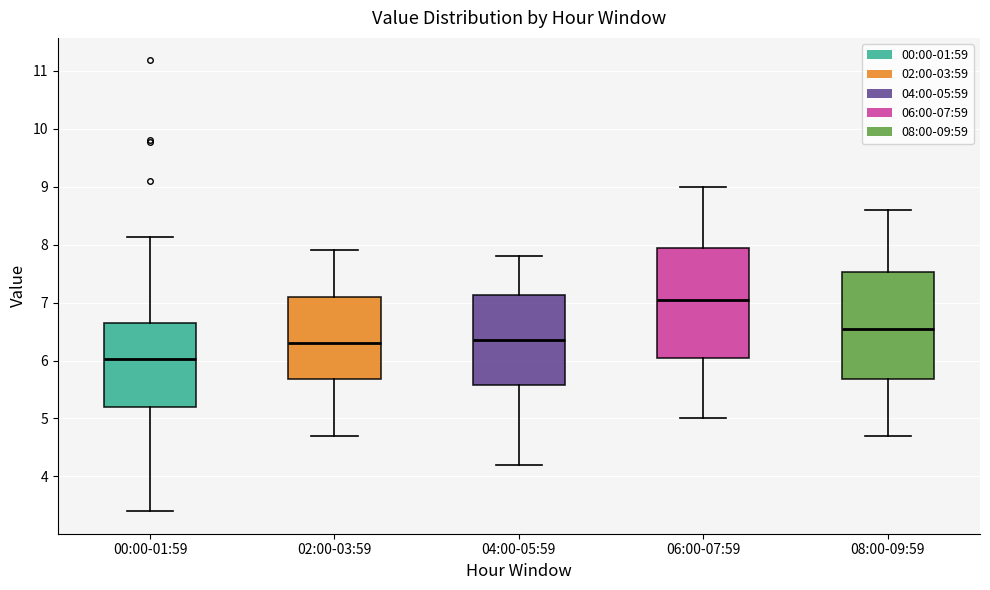

Reading left to right, transcribe this box plot: for each box, give where its median line is, the range the box spans, and where its two whiskers end, as read against the y-axis. The values are not printed on the chart, so give them approximately, as read against the axis.

00:00-01:59: median 6.0, box 5.2 to 6.6, whiskers 3.4 to 8.1
02:00-03:59: median 6.3, box 5.7 to 7.1, whiskers 4.7 to 7.9
04:00-05:59: median 6.4, box 5.6 to 7.1, whiskers 4.2 to 7.8
06:00-07:59: median 7.1, box 6.1 to 8.0, whiskers 5.0 to 9.0
08:00-09:59: median 6.6, box 5.7 to 7.5, whiskers 4.7 to 8.6